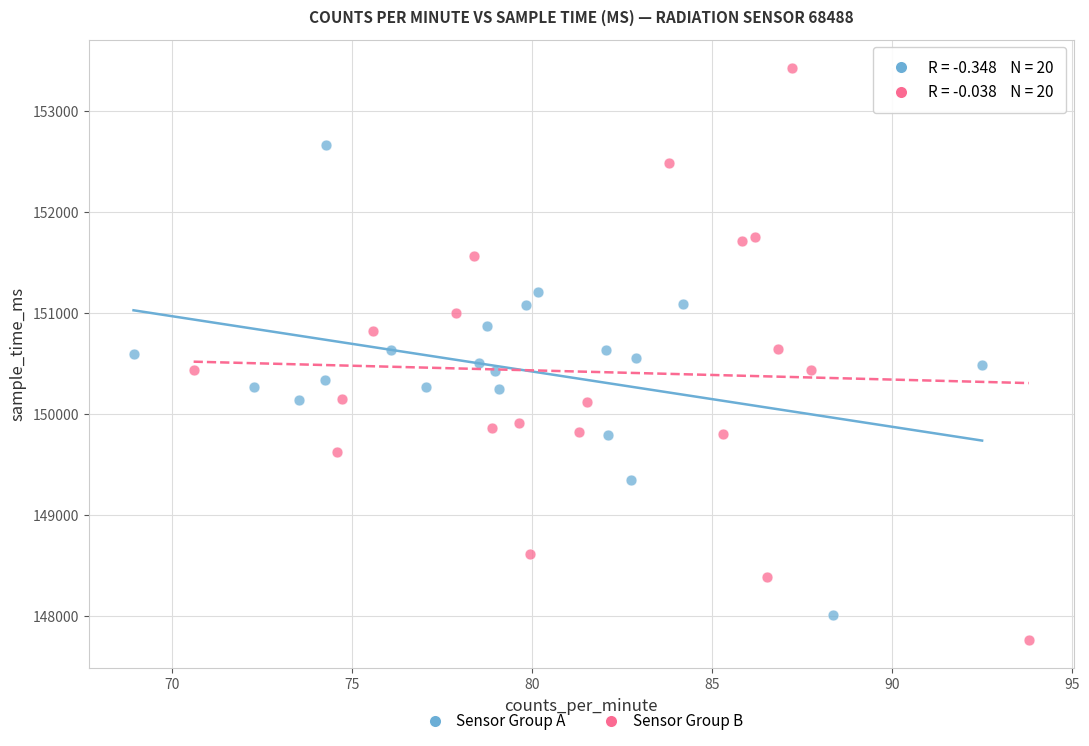

What are all the series names shown in the legend?

Sensor Group A, Sensor Group B